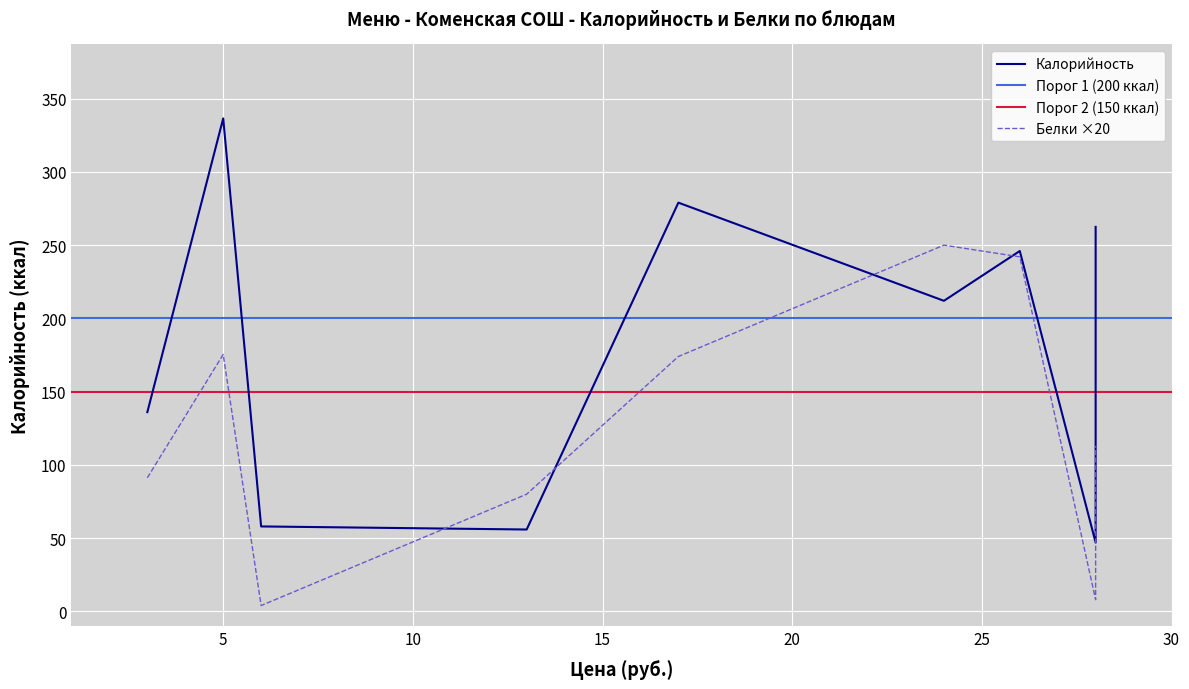

What is the difference between the x values at 7 and Белки?

2.0